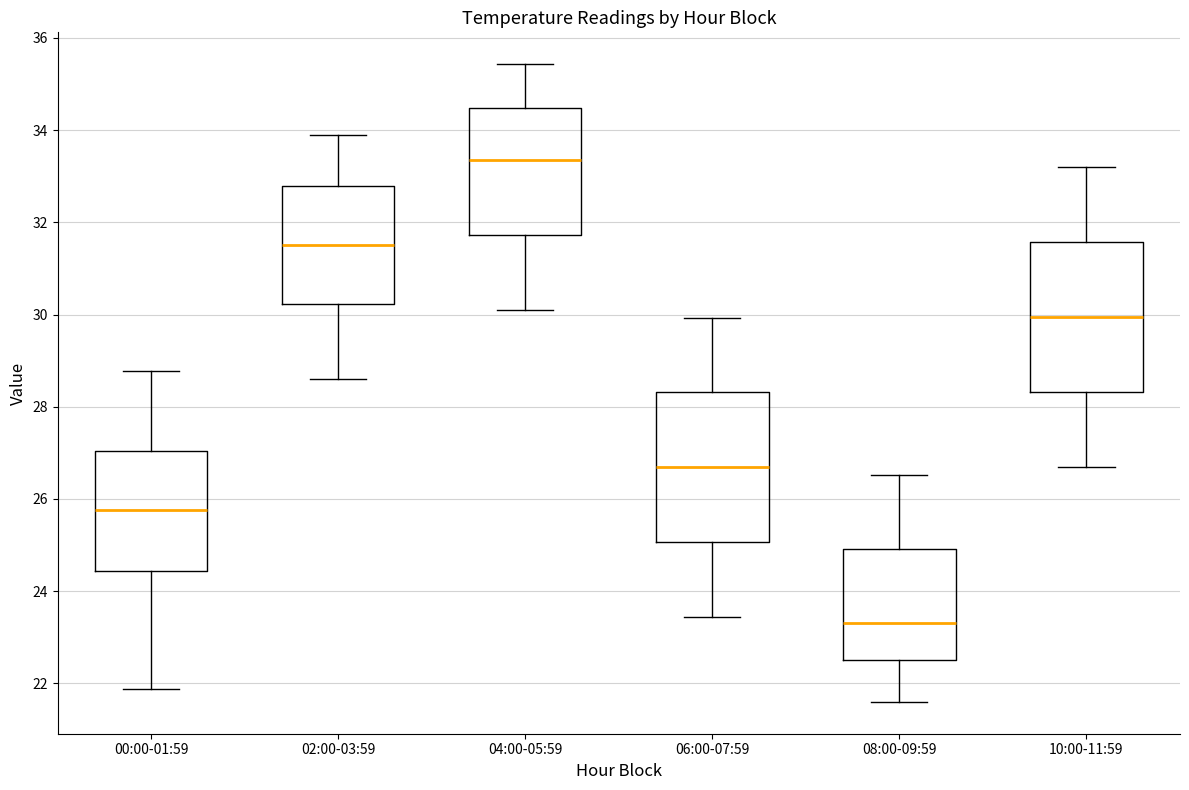

Where does the upper whisker of the box for 02:00-03:59 end on the y-axis? The values are not printed on the chart, so give them approximately, as read against the axis.

34.0